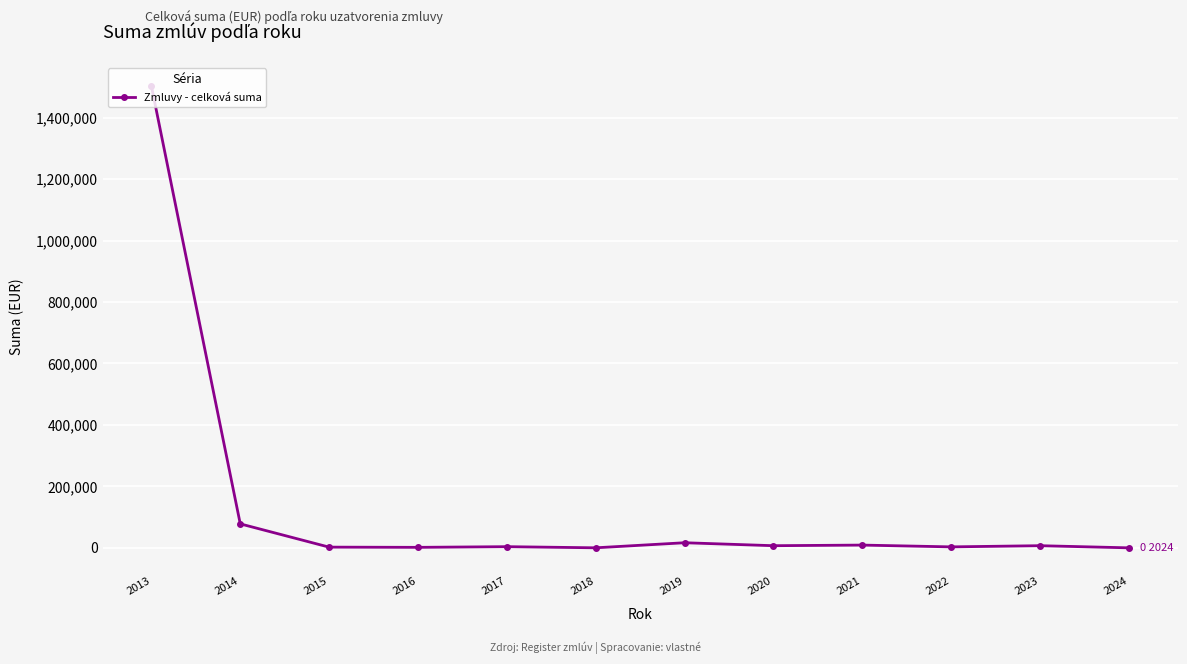

The value at 2023 is 6982.5. True or false?

True